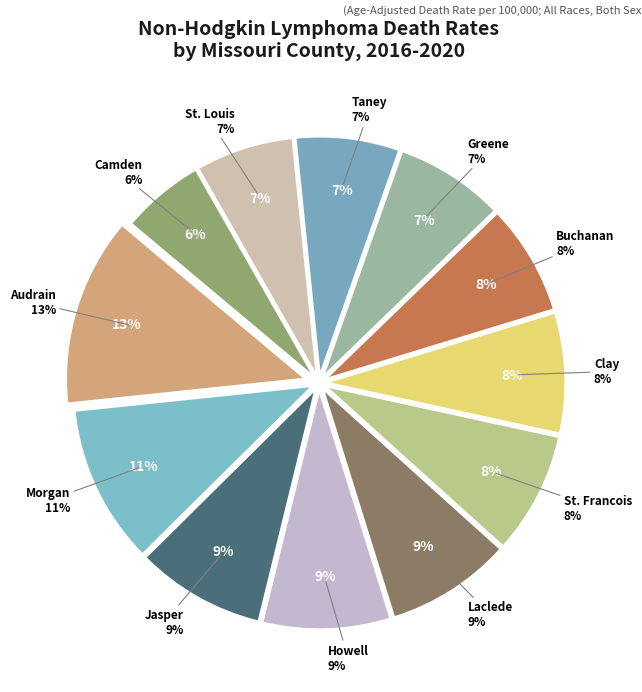

Do Howell County and Jasper County together represent more than half of the pie?

No